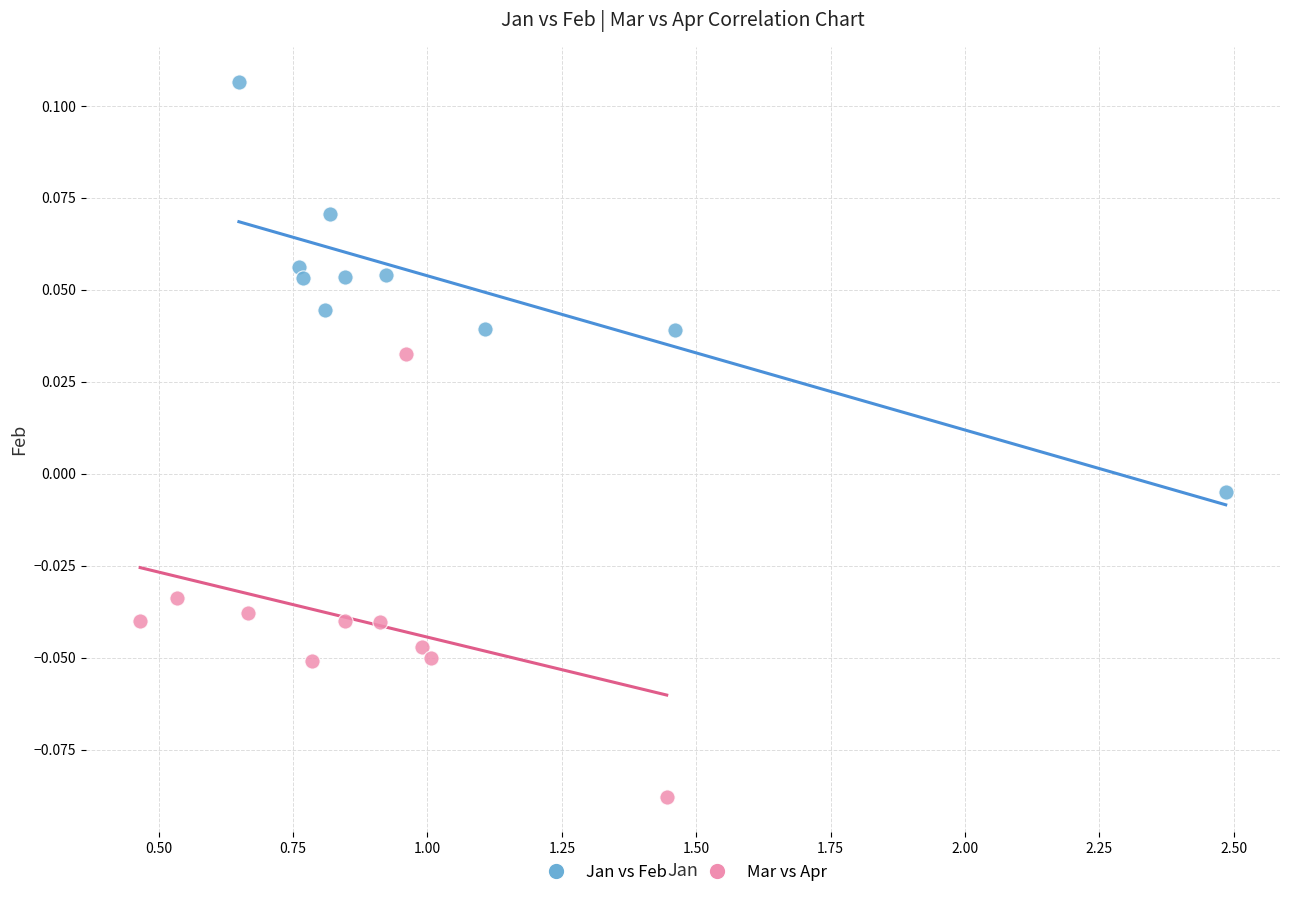

Which series reaches the minimum Y coordinate?

Mar vs Apr